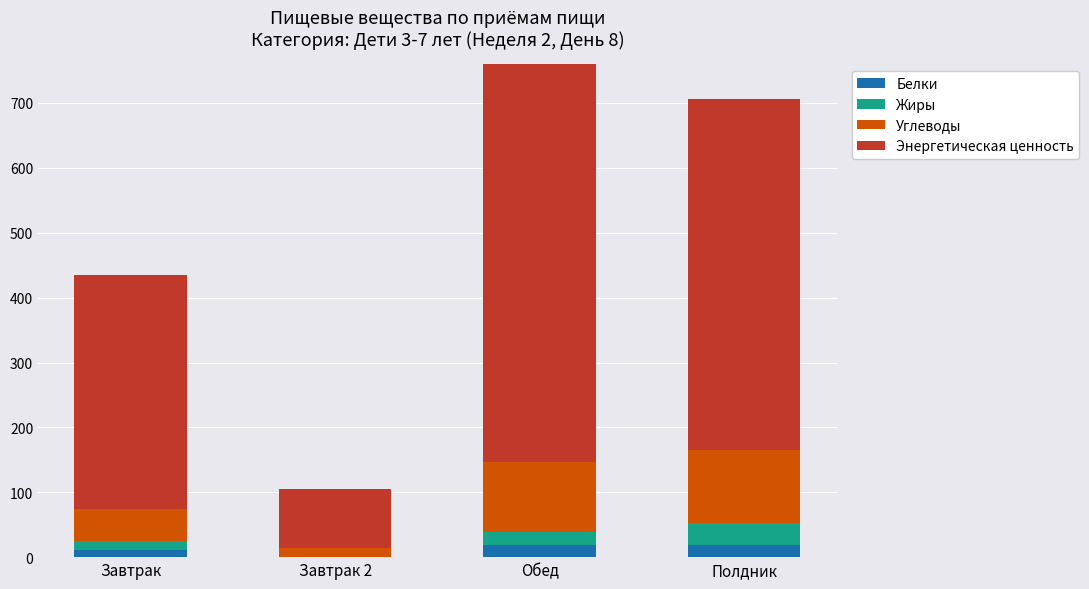

What is the sum of all Жиры values?

67.3